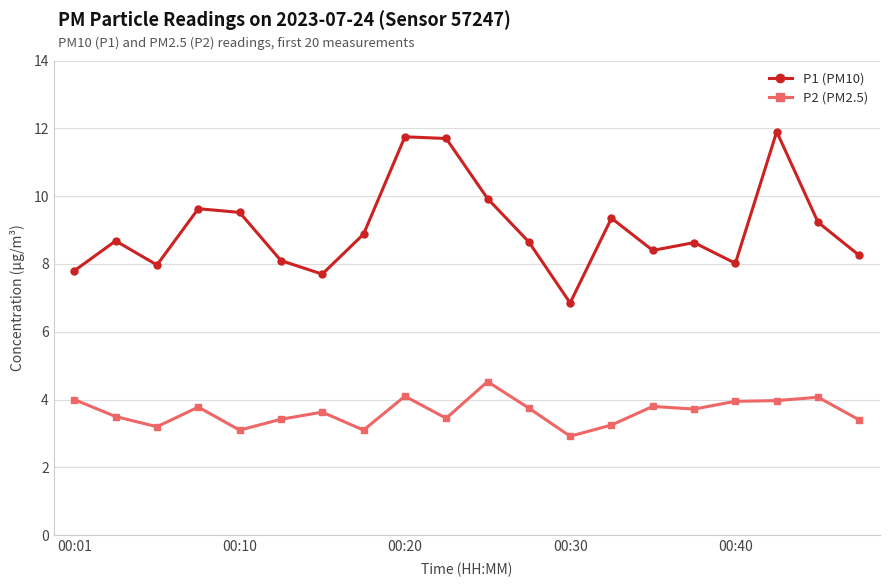

Does the chart have visible grid lines?

Yes